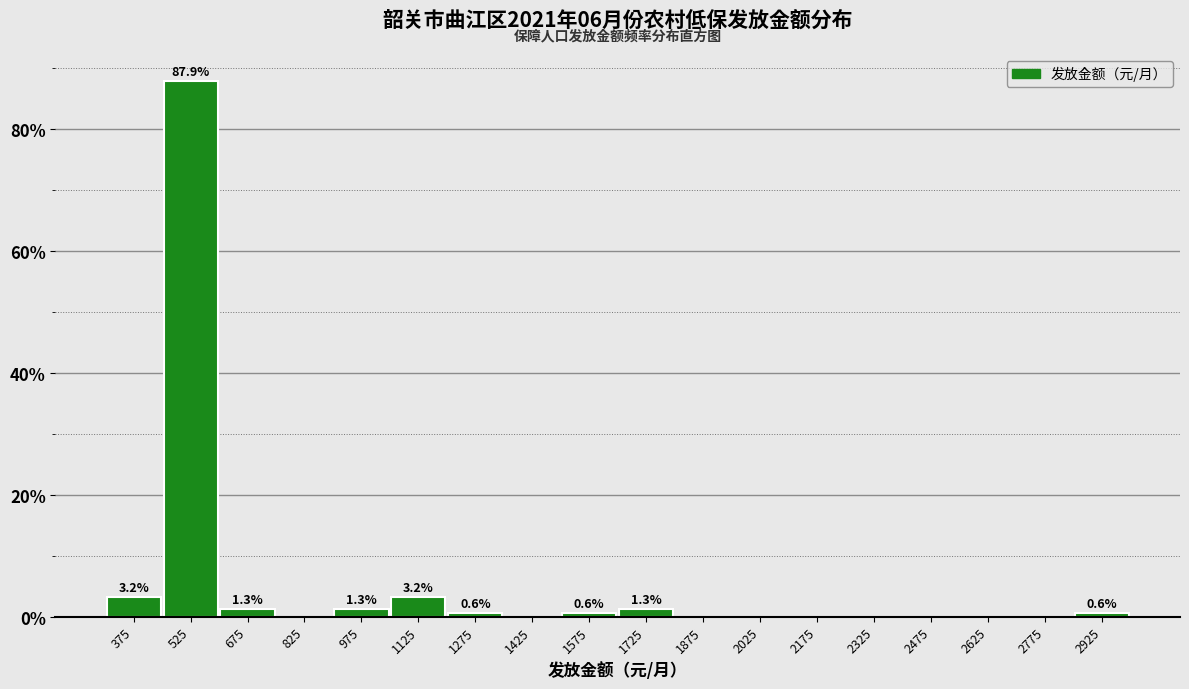

Over which range of the x-axis is the bar tallest?

450 to 600